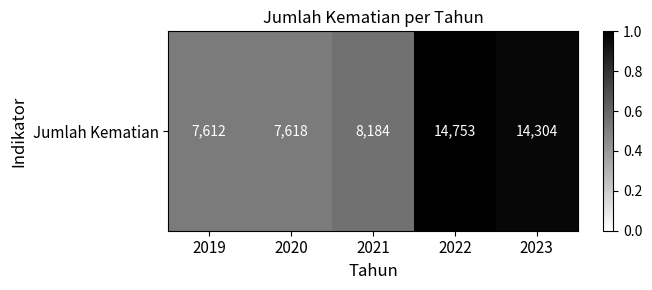

At which category does the chart reach its peak across all series?

2022